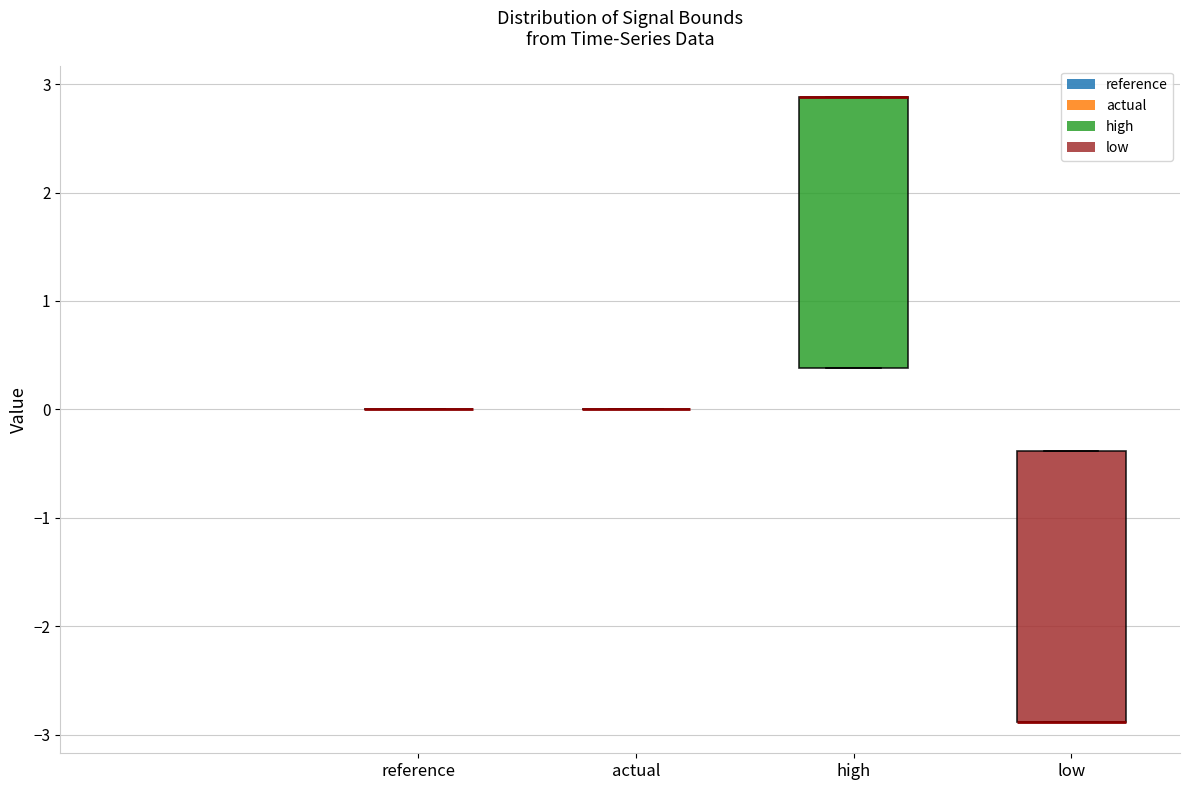

Reading left to right, read every box against the y-axis: the position of its median line, the range the box covers, and the ends of its whiskers. The values are not printed on the chart, so give them approximately, as read against the axis.

reference: box collapsed to a line at 0.0, whiskers 0.0 to 0.0
actual: box collapsed to a line at 0.0, whiskers 0.0 to 0.0
high: median 2.9 (drawn on the box's upper edge), box 0.4 to 2.9, whiskers 0.4 to 2.9
low: median -2.9 (drawn on the box's lower edge), box -2.9 to -0.4, whiskers -2.9 to -0.4